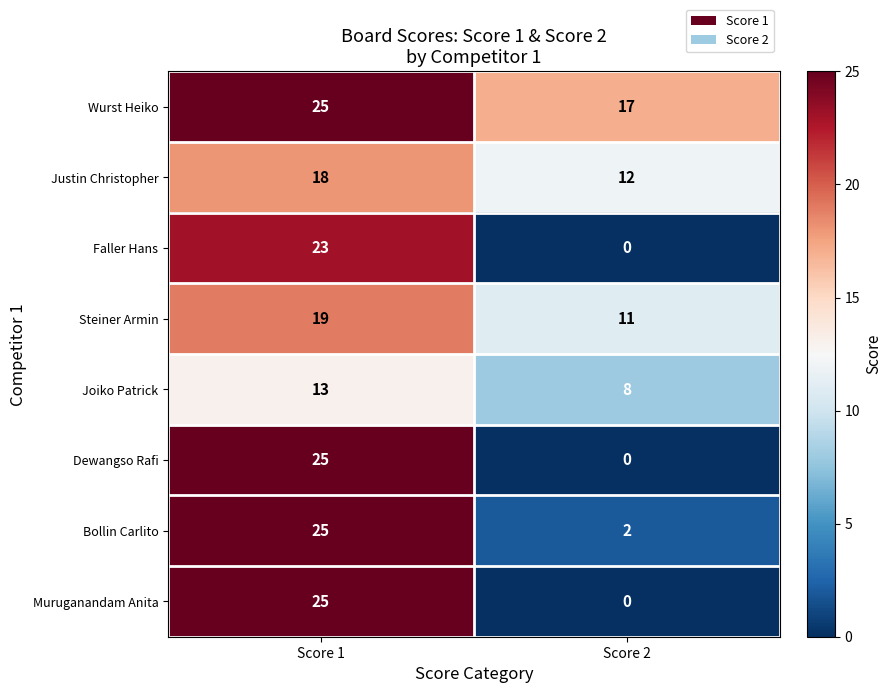

List the labels in order of Joiko Patrick value, smallest first.

Score 2, Score 1